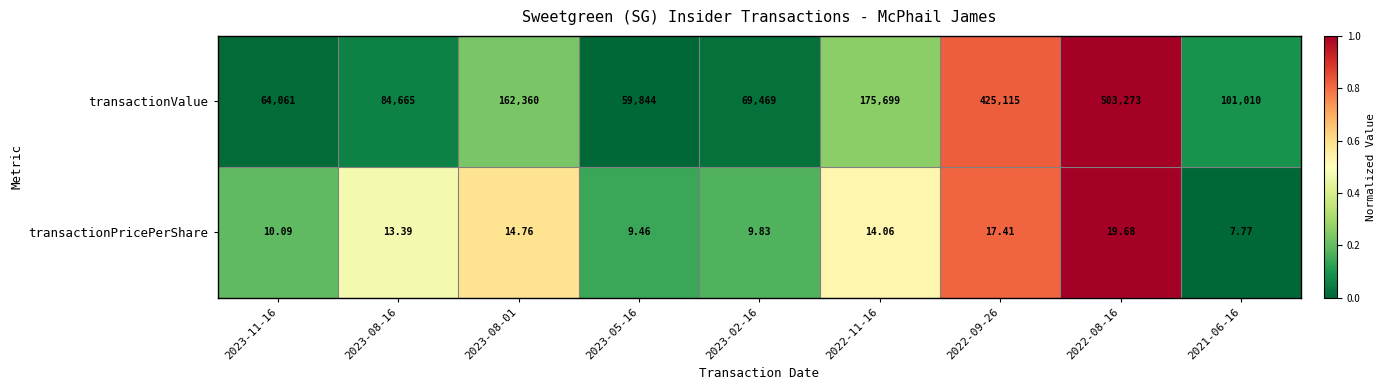

Which series changed the most between 2022-11-16 and 2022-09-26?

transactionValue